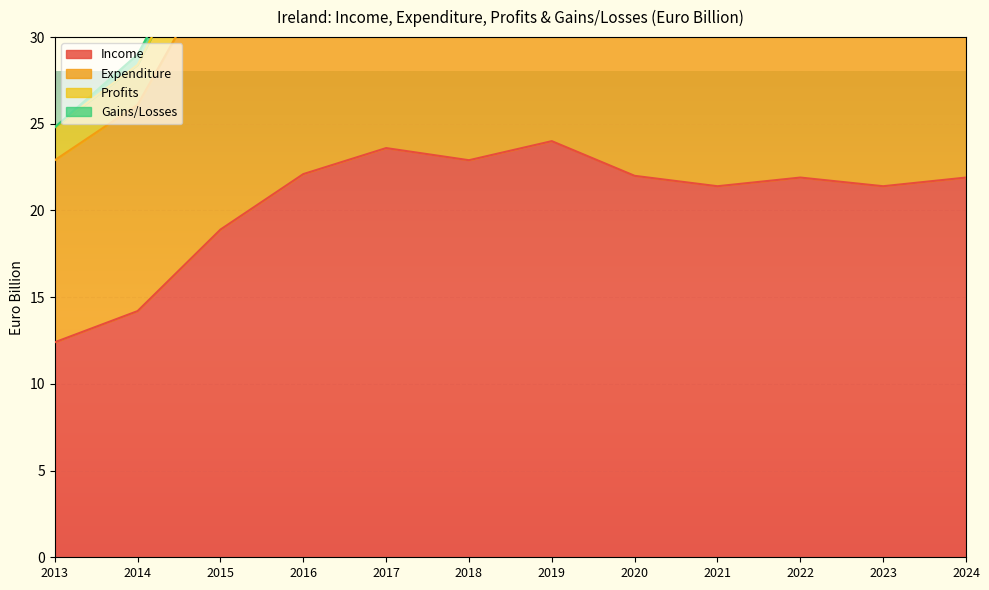

At which label does Income first exceed 21?

2016